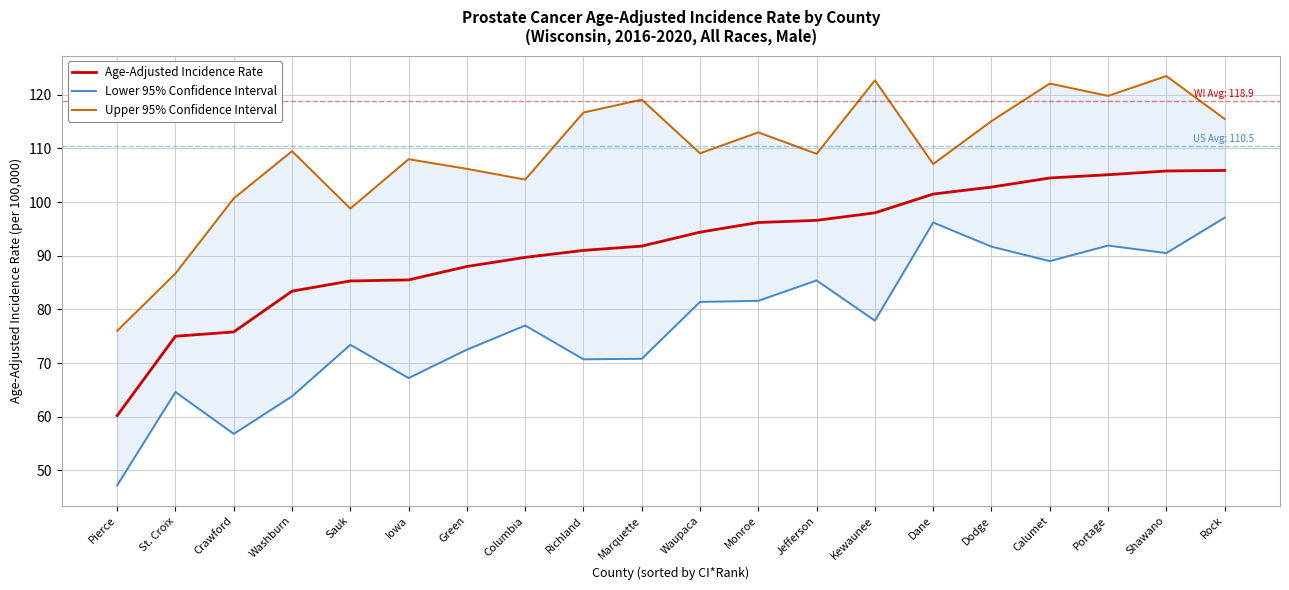

Where does the Upper 95% Confidence Interval series first go above 109?

Washburn